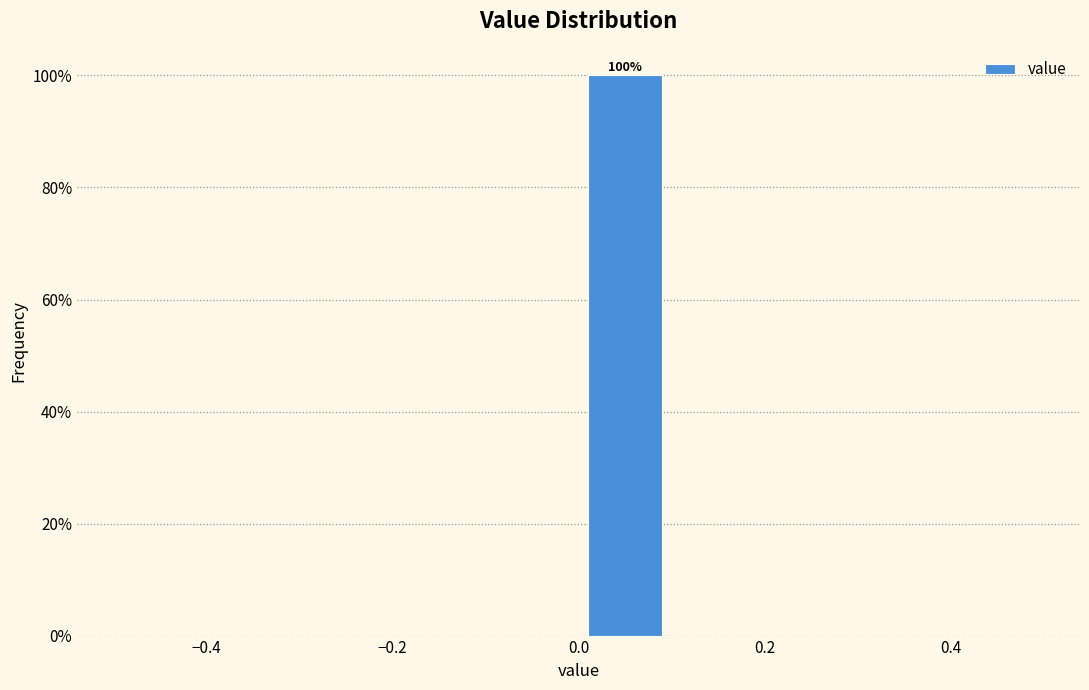

Over which range of the x-axis is the bar tallest?

0.0 to 0.1